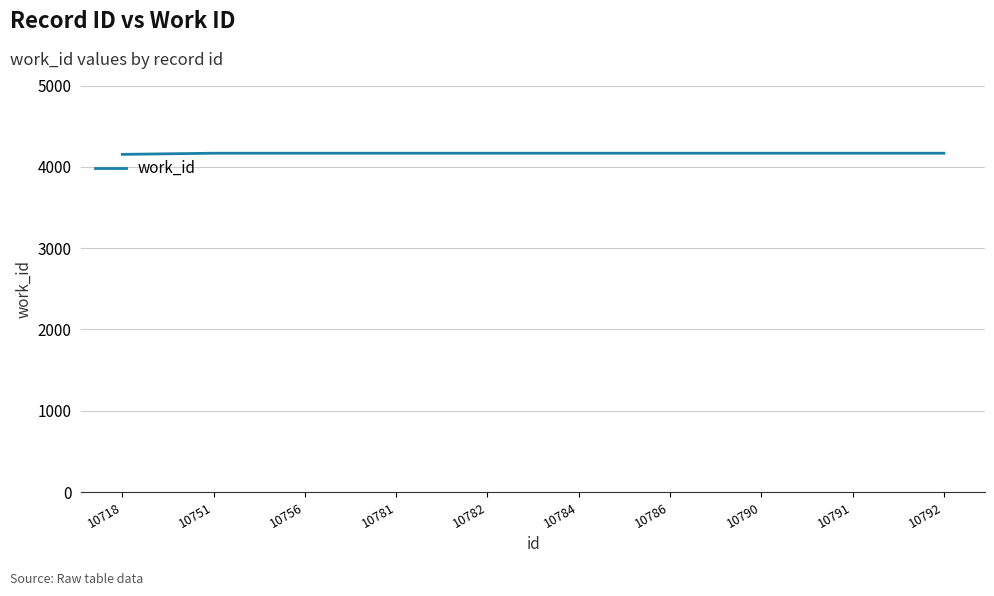

The chart shows a value of 4167 at 10792. True or false?

True